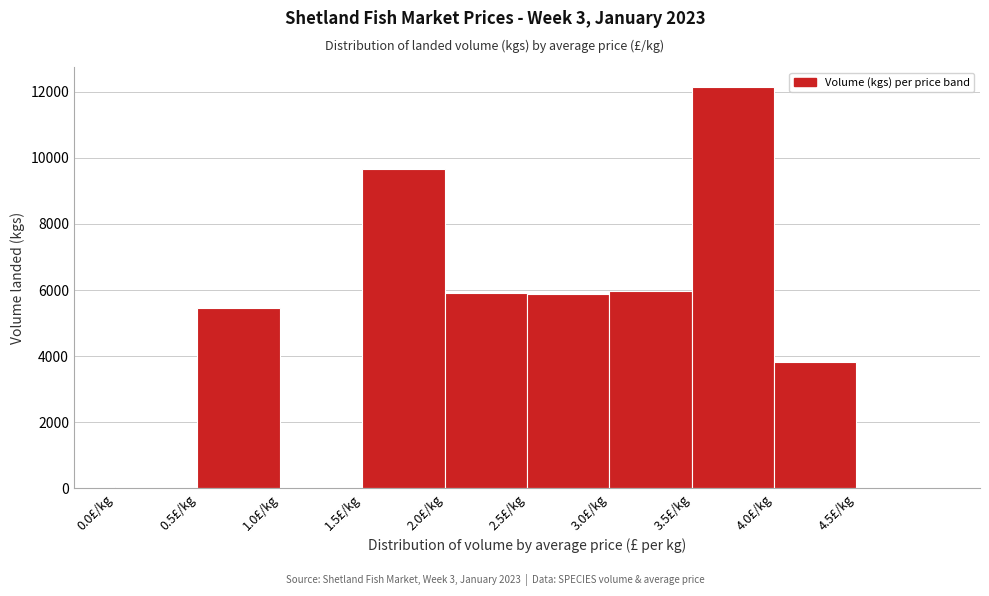

Reading left to right, transcribe this chart: for each bar, give the range it covers on the x-axis and its height. The values are not printed on the chart, so give them approximately, as read against the axis.

0.0 to 0.5: under 200
0.5 to 1.0: 5400
1.0 to 1.5: 0
1.5 to 2.0: 9600
2.0 to 2.5: 6000
2.5 to 3.0: 5800
3.0 to 3.5: 6000
3.5 to 4.0: 12200
4.0 to 4.5: 3800
4.5 to 5.0: 0